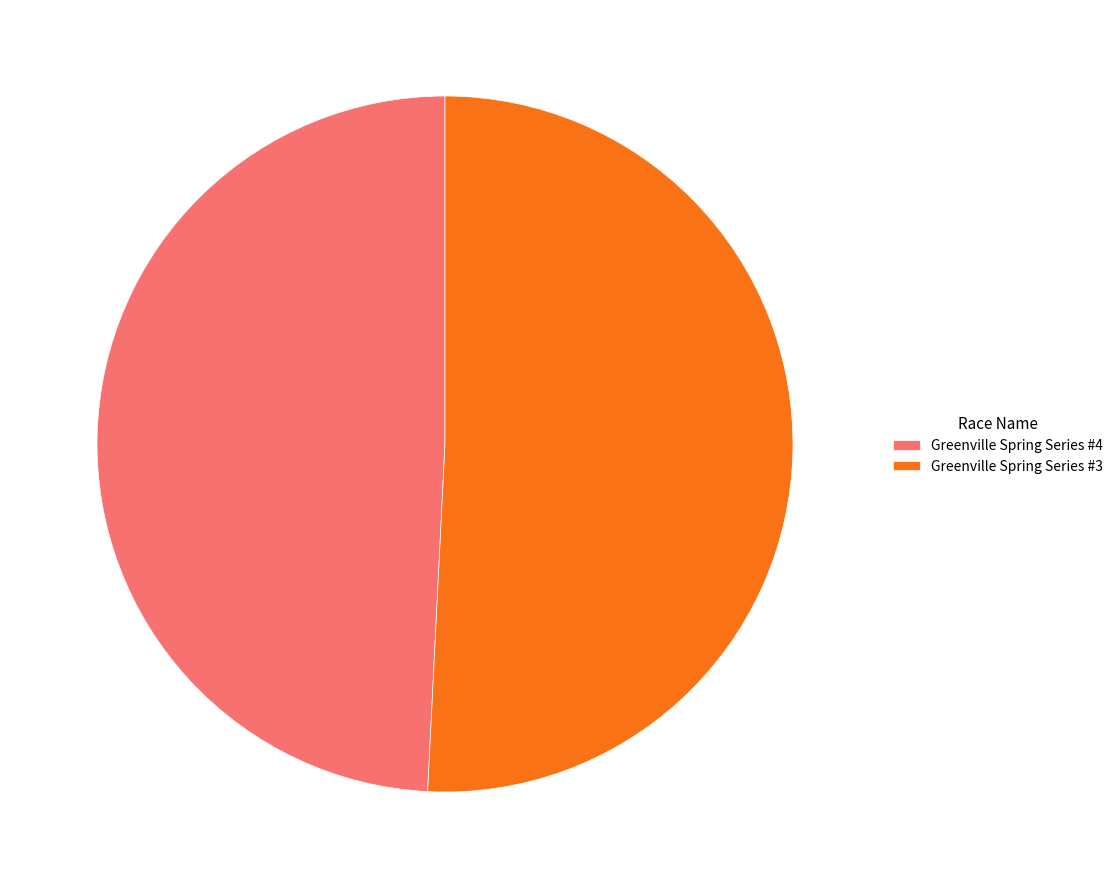

How many slices are in this pie chart?

2